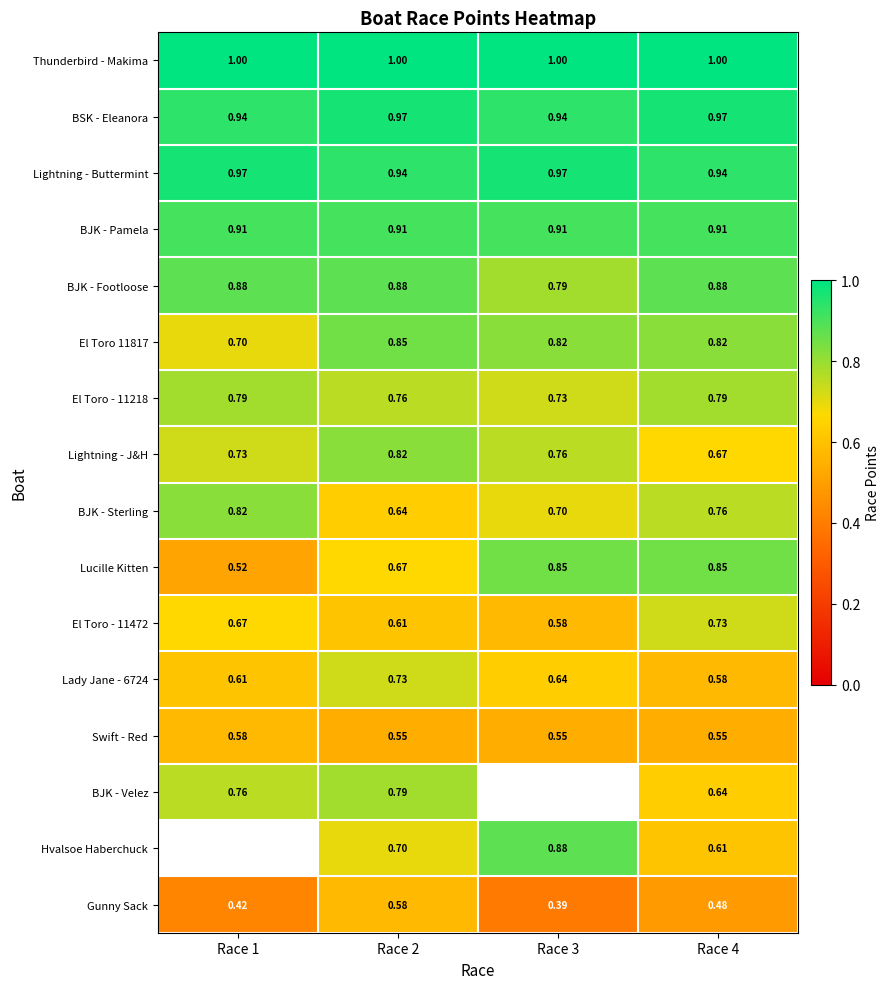

Is the value of Lucille Kitten at Race 4 greater than the value of BSK - Eleanora at Race 3?

No